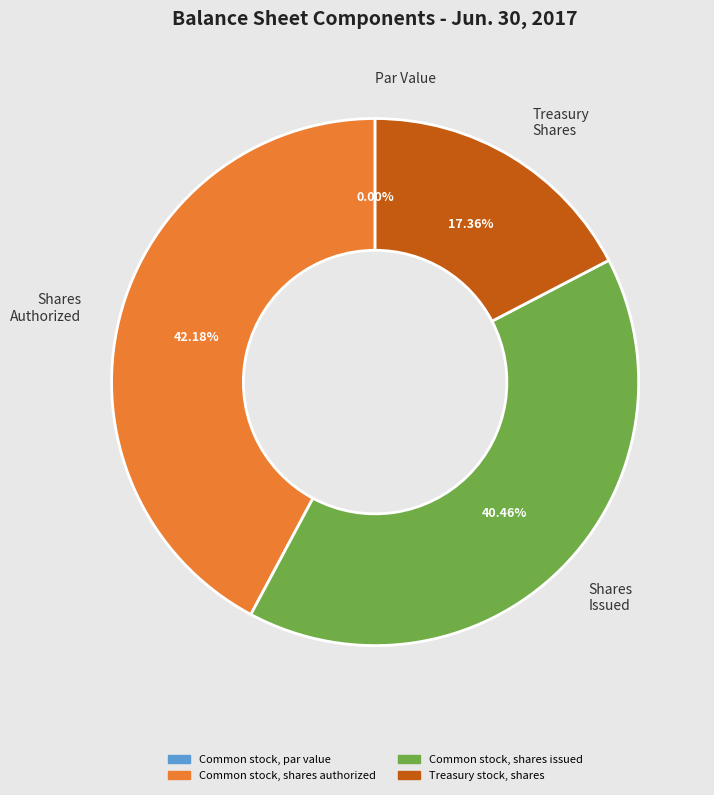

Which category has the biggest portion of the pie?

Common stock, shares authorized